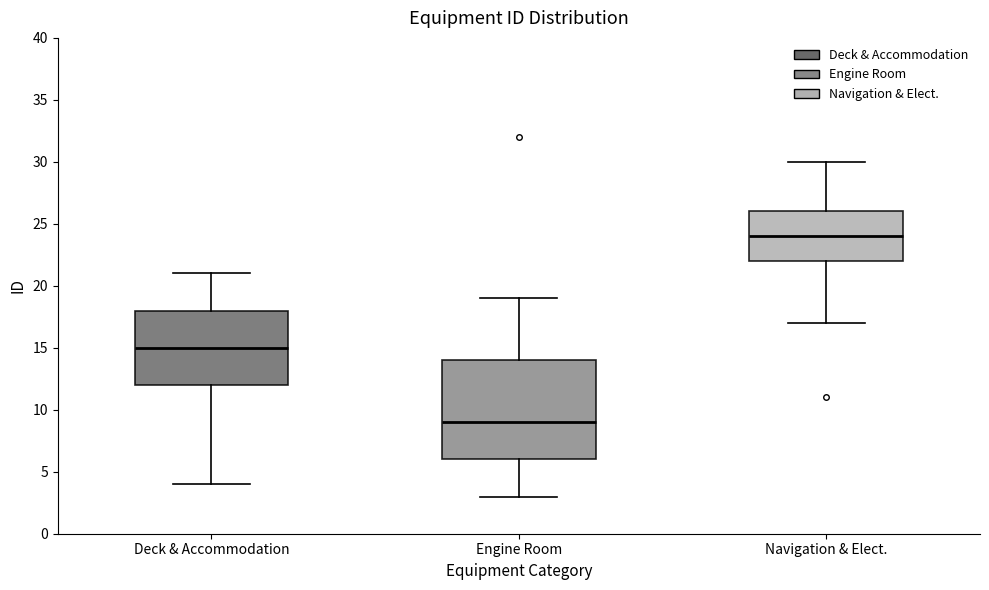

Where does the lower whisker of the box for Engine Room end on the y-axis? The values are not printed on the chart, so give them approximately, as read against the axis.

3